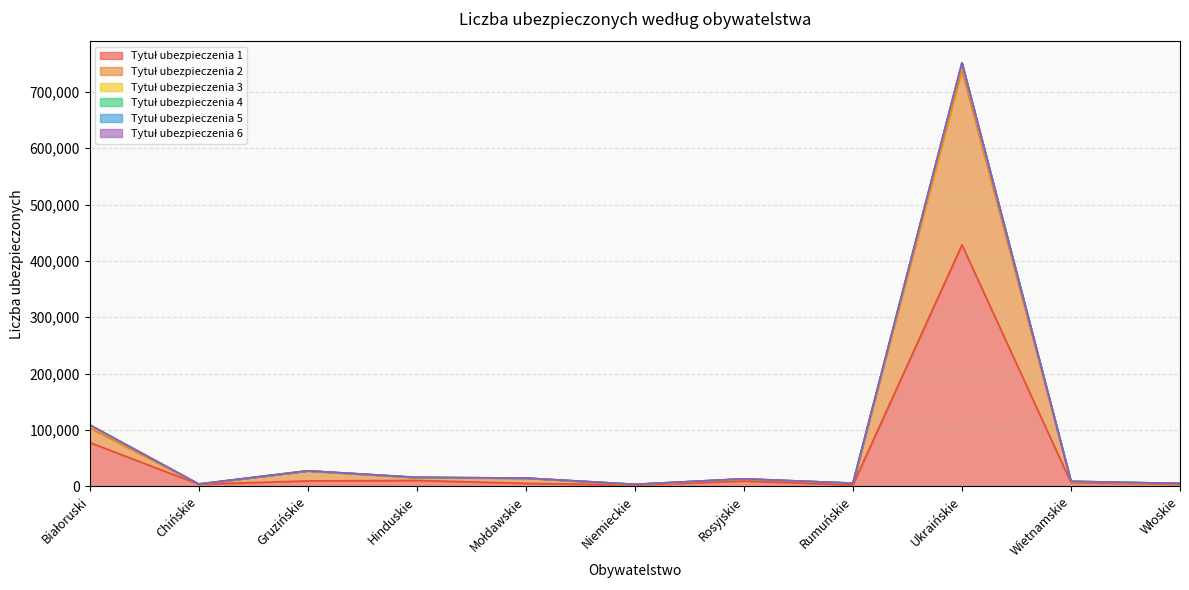

At which category is the sum across all series the highest?

Ukraińskie